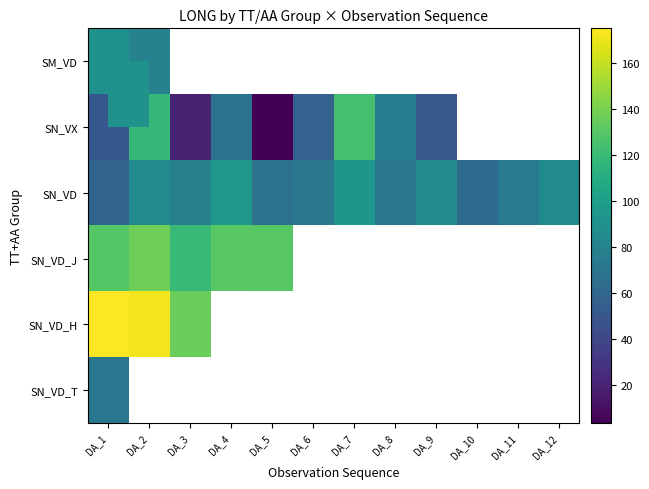

At which label does SN_VX first exceed 76?

DA_2